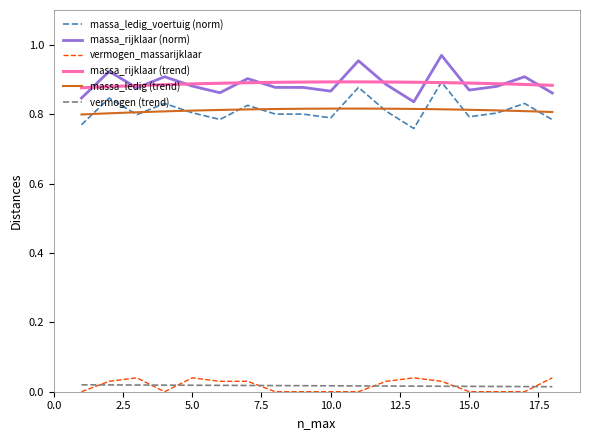

True or false: massa_rijklaar (norm) and vermogen_massarijklaar intersect in this chart.

False